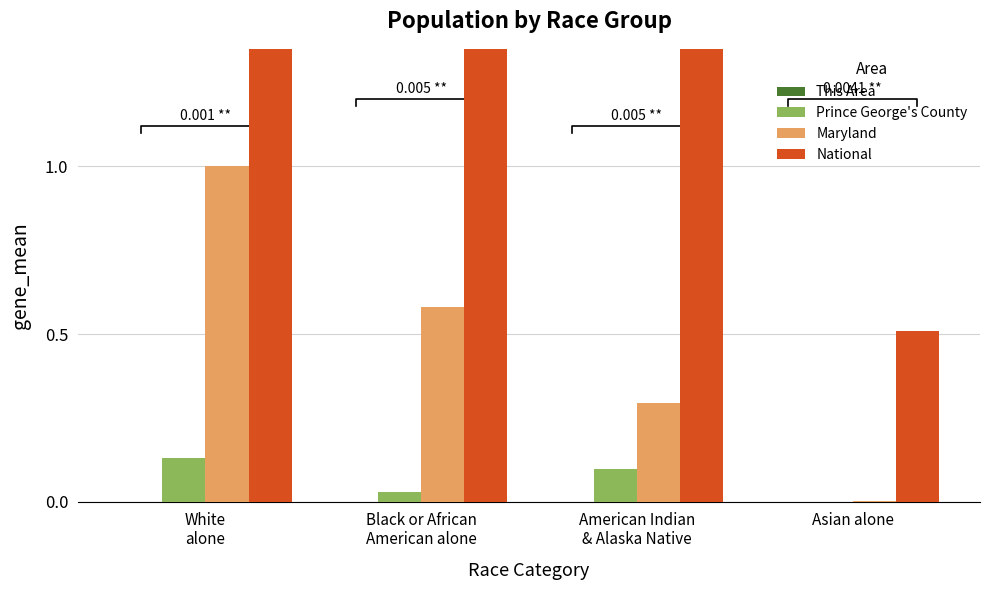

At which label does Prince George's County reach its peak?

White
alone